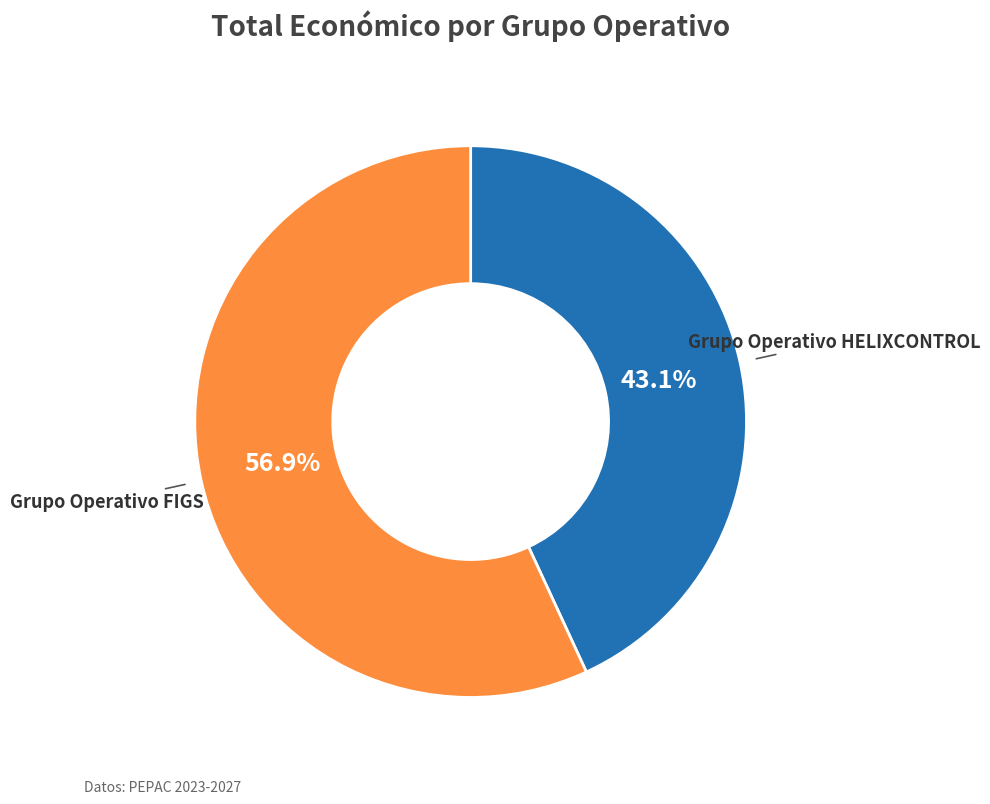

Is there any slice that represents more than half of the pie?

Yes